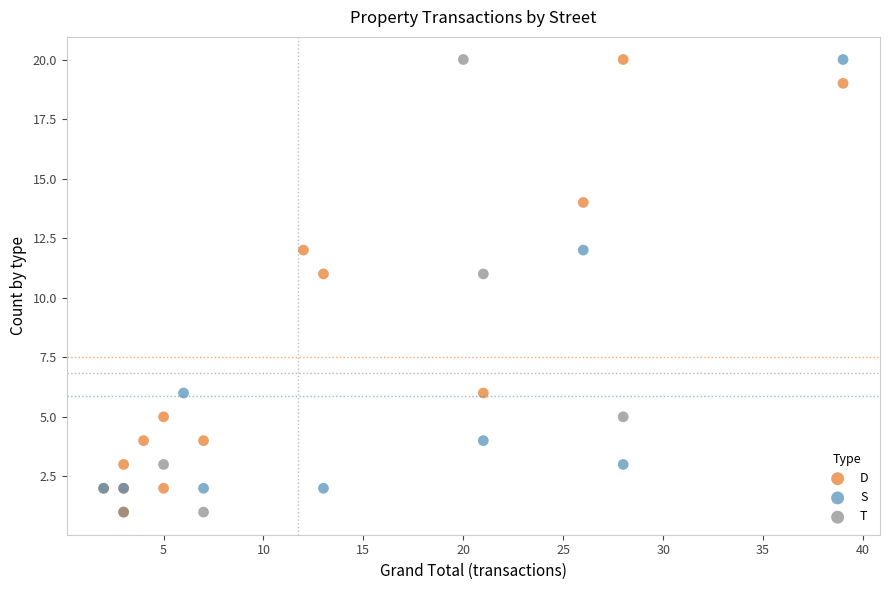

What are all the series names shown in the legend?

D, S, T